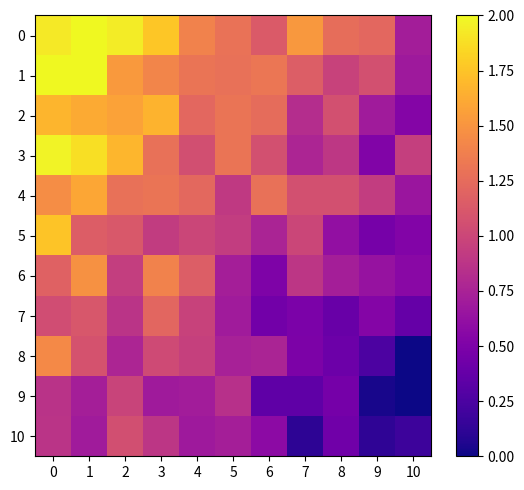

Reading right to left, extract all data points from this chart.

0: 10=0.7	9=1.2	8=1.3	7=1.5	6=1.1	5=1.3	4=1.4	3=1.8	2=1.9	1=2.0	0=1.9
1: 10=0.7	9=1.1	8=1.0	7=1.2	6=1.3	5=1.3	4=1.3	3=1.4	2=1.5	1=2.0	0=2.0
2: 10=0.5	9=0.7	8=1.1	7=0.8	6=1.3	5=1.3	4=1.2	3=1.7	2=1.6	1=1.6	0=1.7
3: 10=0.9	9=0.5	8=0.9	7=0.8	6=1.1	5=1.3	4=1.1	3=1.3	2=1.7	1=1.9	0=2.0
4: 10=0.7	9=0.9	8=1.1	7=1.1	6=1.3	5=0.9	4=1.2	3=1.3	2=1.3	1=1.6	0=1.5
5: 10=0.5	9=0.5	8=0.6	7=1.0	6=0.8	5=0.9	4=1.0	3=0.9	2=1.1	1=1.2	0=1.8
6: 10=0.6	9=0.6	8=0.7	7=0.9	6=0.5	5=0.7	4=1.2	3=1.4	2=0.9	1=1.5	0=1.2
7: 10=0.4	9=0.5	8=0.4	7=0.5	6=0.4	5=0.7	4=1.0	3=1.2	2=0.9	1=1.1	0=1.0
8: 10=0.0	9=0.3	8=0.4	7=0.5	6=0.8	5=0.7	4=1.0	3=1.0	2=0.8	1=1.1	0=1.4
9: 10=0.0	9=0.0	8=0.5	7=0.3	6=0.3	5=0.8	4=0.7	3=0.7	2=1.0	1=0.7	0=0.9
10: 10=0.2	9=0.1	8=0.4	7=0.1	6=0.6	5=0.7	4=0.7	3=0.9	2=1.1	1=0.7	0=0.9